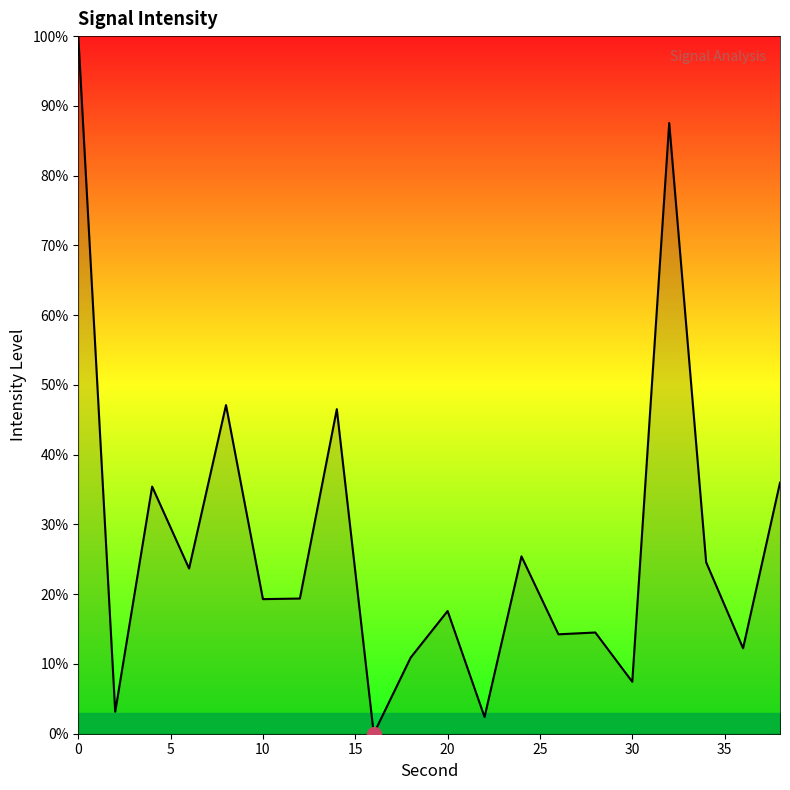

What is the difference between the maximum and minimum values?

100.0